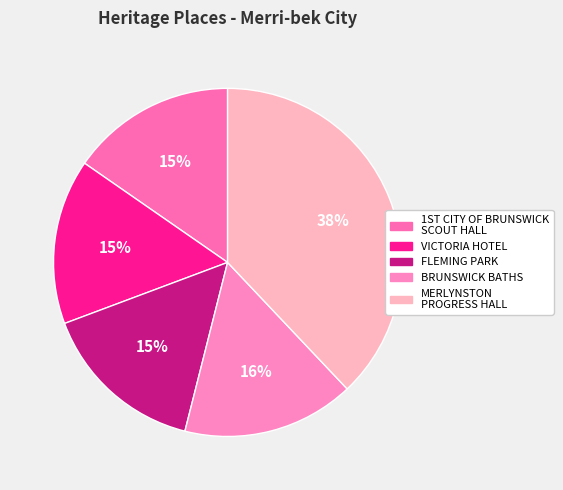

Which slice is the largest?

MERLYNSTON PROGRESS HALL